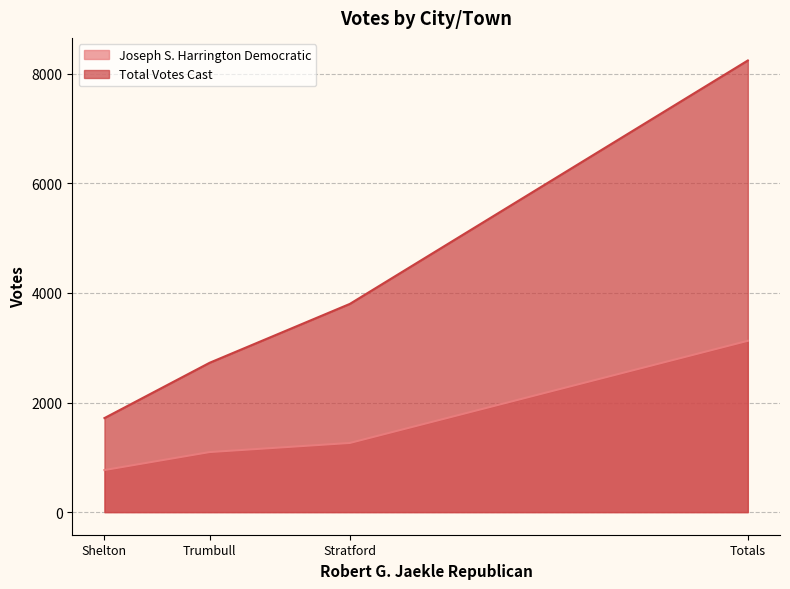

Is it true that the value at Shelton is 768?

True